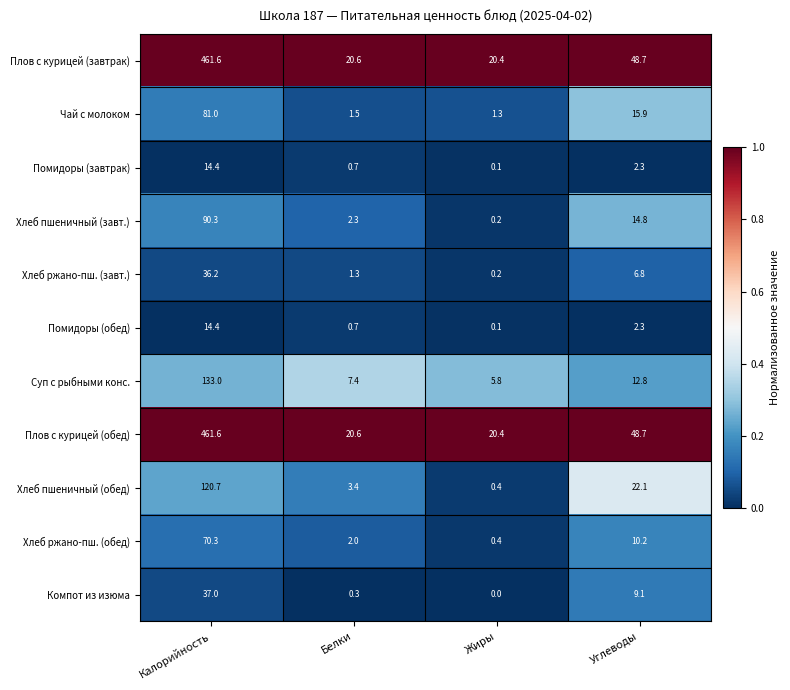

What is the spread (max minus min) of values at Калорийность?

447.2